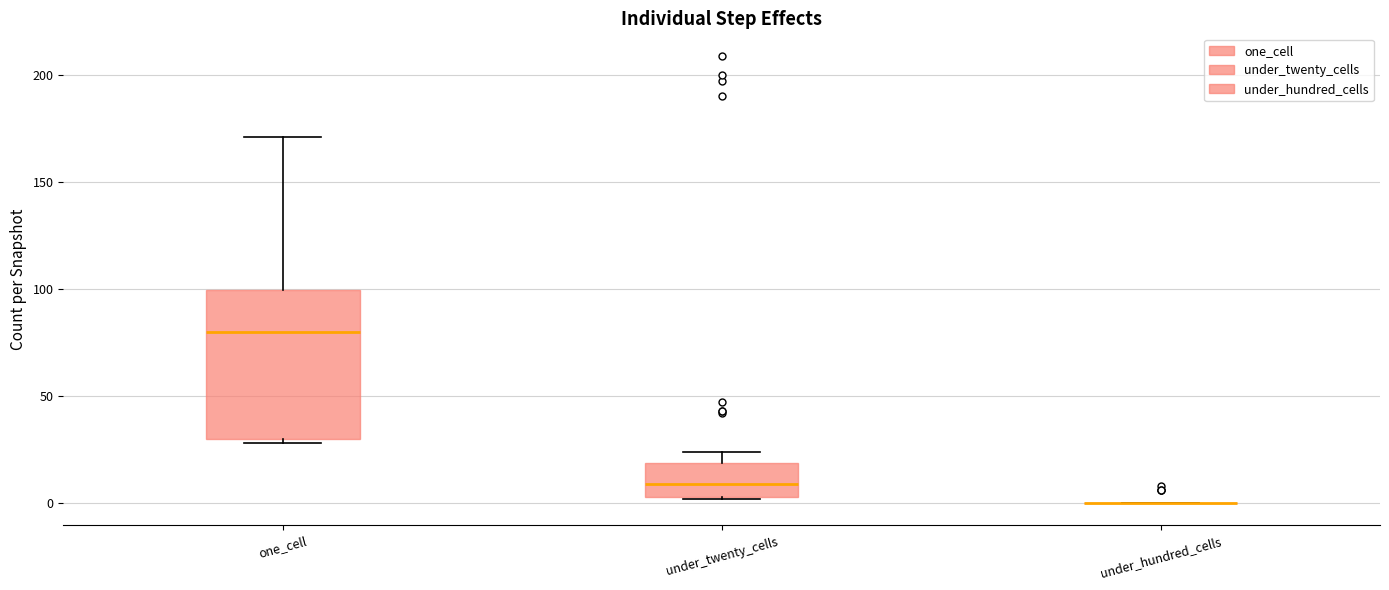

Where does the median line of the box for one_cell sit on the y-axis? The values are not printed on the chart, so give them approximately, as read against the axis.

80